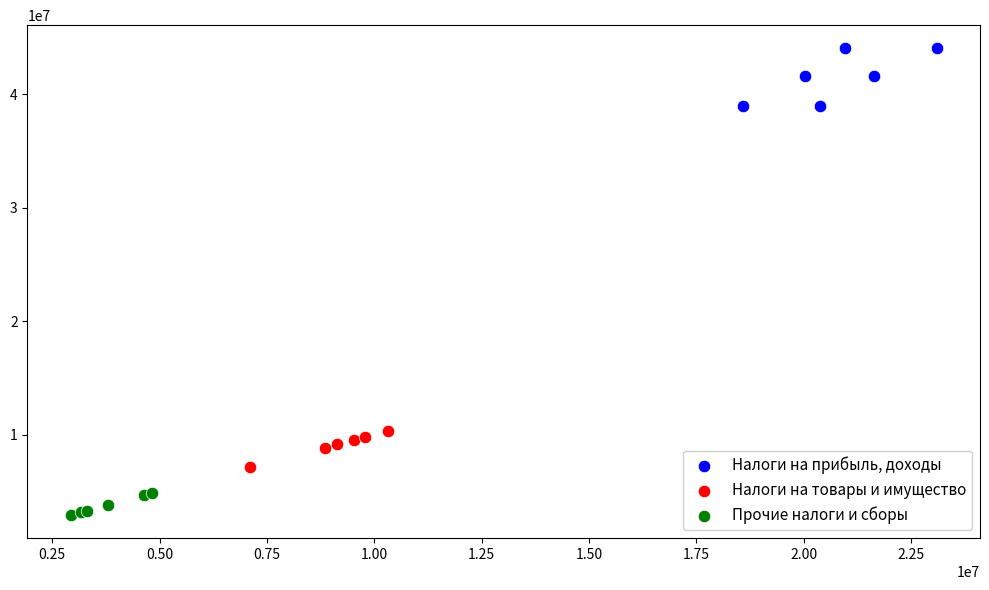

Which series reaches the maximum Y coordinate?

Налоги на прибыль, доходы